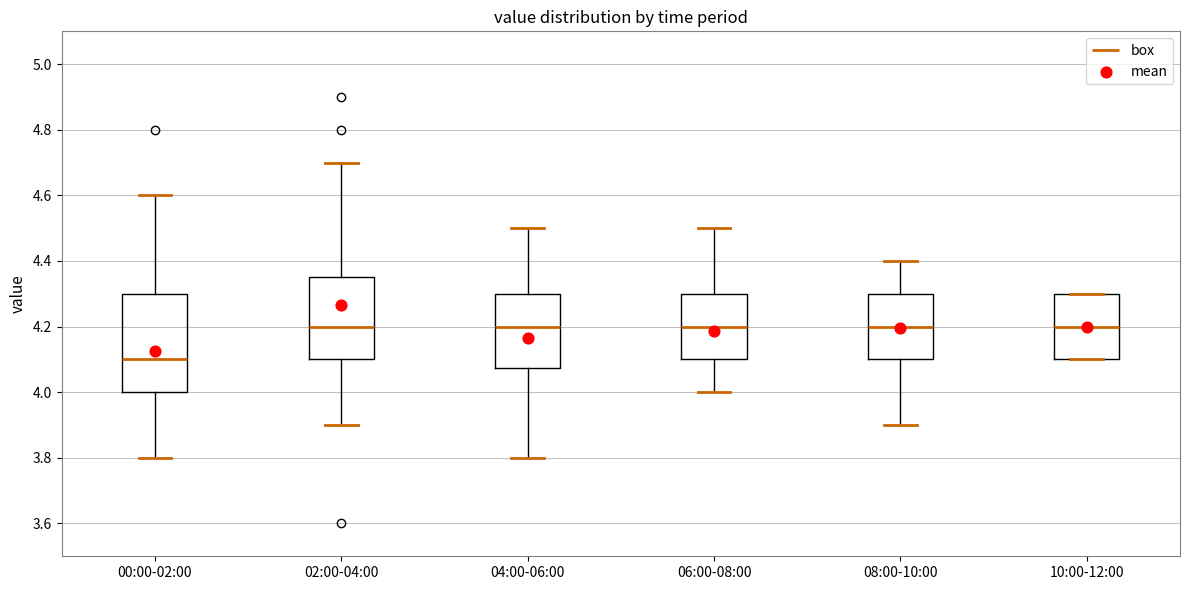

Reading left to right, read every box against the y-axis: the position of its median line, the range the box covers, and the ends of its whiskers. The values are not printed on the chart, so give them approximately, as read against the axis.

00:00-02:00: median 4.10, box 4.00 to 4.30, whiskers 3.80 to 4.60
02:00-04:00: median 4.20, box 4.10 to 4.36, whiskers 3.90 to 4.70
04:00-06:00: median 4.20, box 4.08 to 4.30, whiskers 3.80 to 4.50
06:00-08:00: median 4.20, box 4.10 to 4.30, whiskers 4.00 to 4.50
08:00-10:00: median 4.20, box 4.10 to 4.30, whiskers 3.90 to 4.40
10:00-12:00: median 4.20, box 4.10 to 4.30, whiskers 4.10 to 4.30